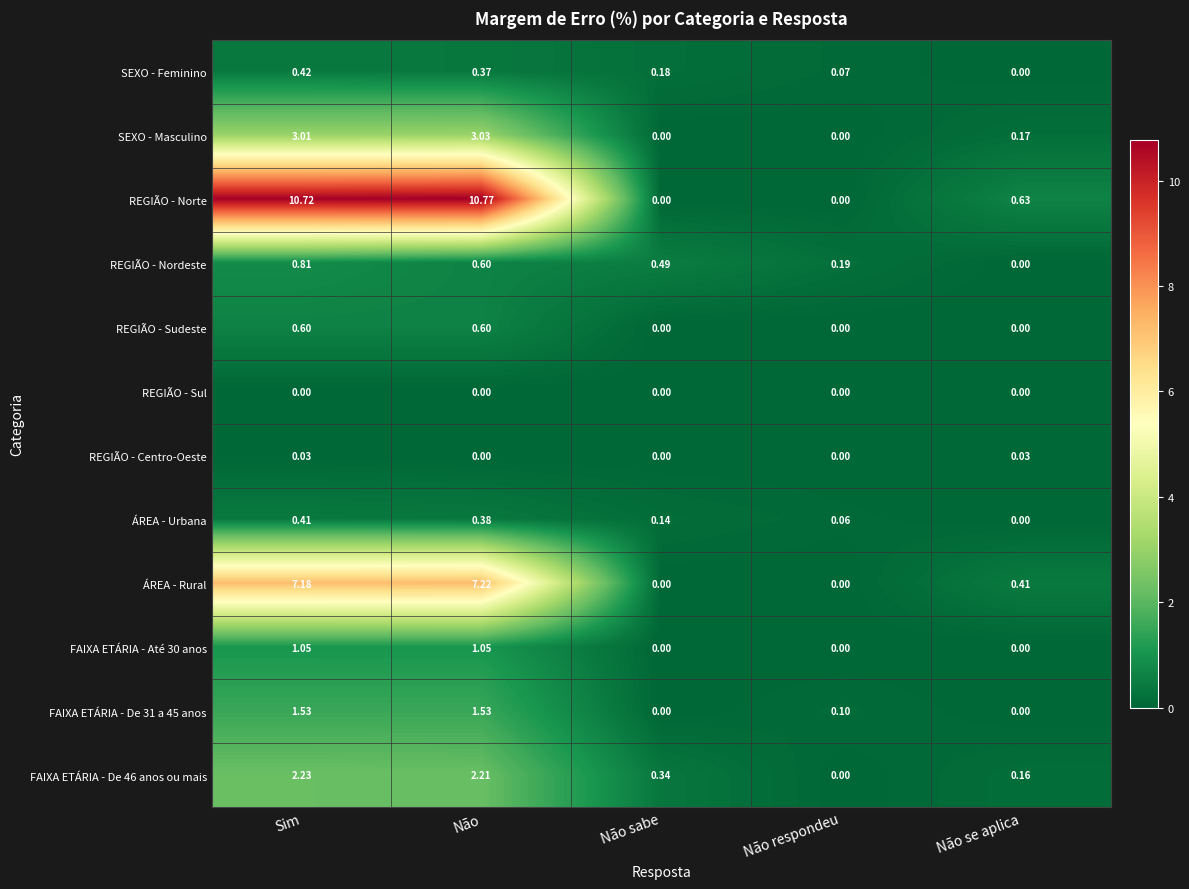

Which series has the largest range (max minus min)?

REGIÃO - Norte